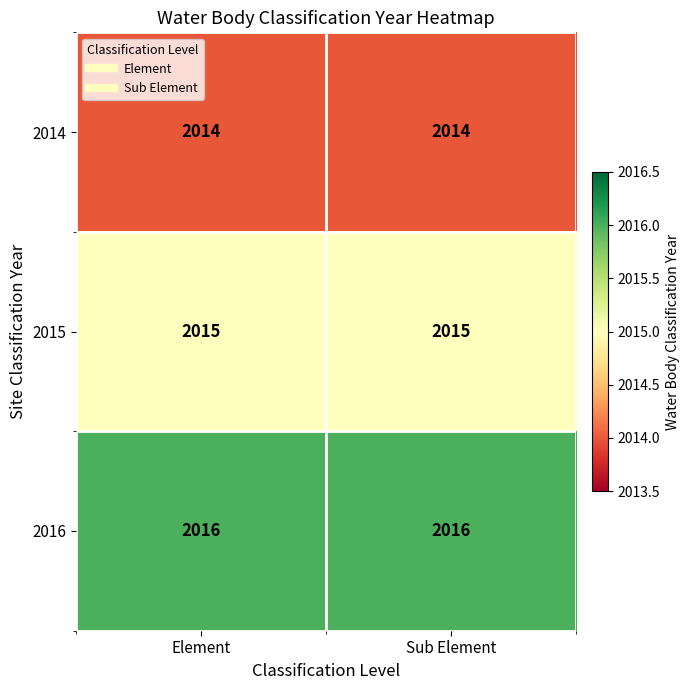

Rank the series by their maximum value, from lowest to highest.

2014, 2015, 2016